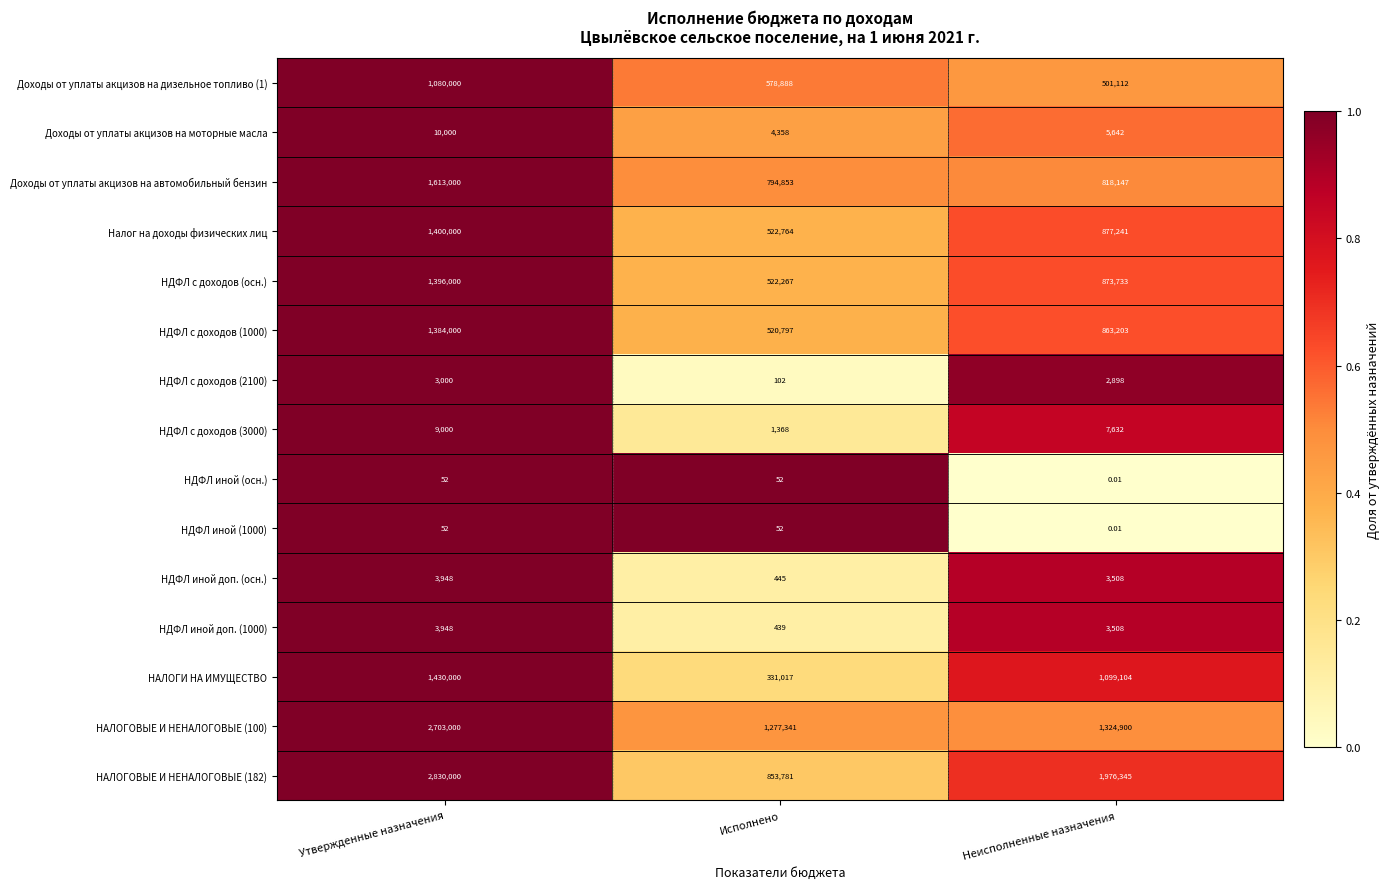

At which category is the sum across all series the highest?

Утвержденные назначения